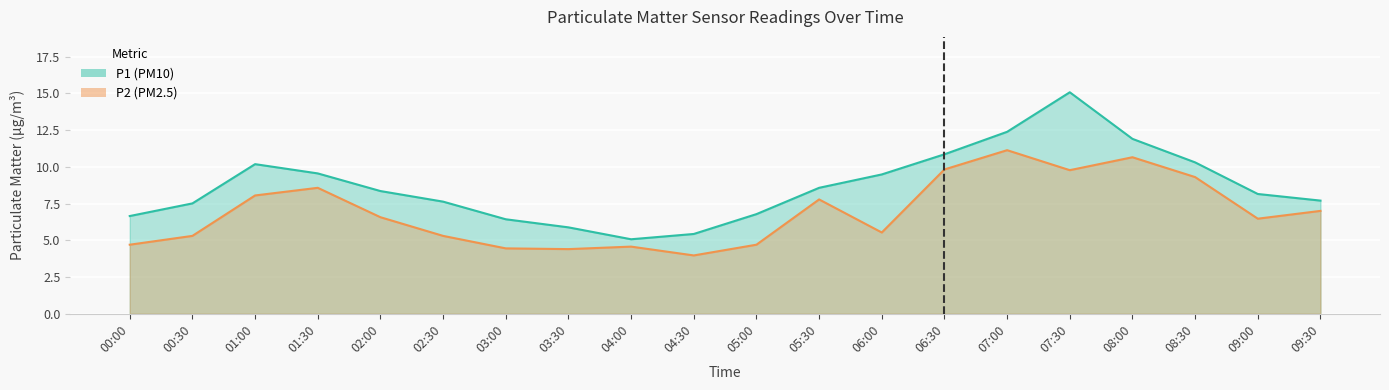

Where is the first local minimum for P2?

03:30